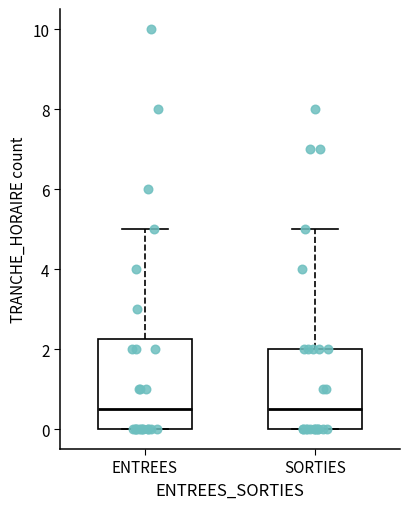

Where does the median line of the box for SORTIES sit on the y-axis? The values are not printed on the chart, so give them approximately, as read against the axis.

0.6